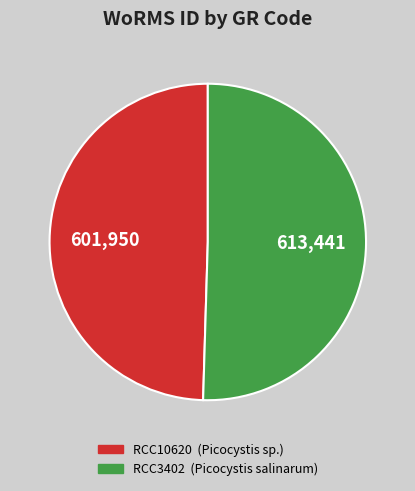

Is the sum of RCC3402 and RCC10620 greater than half?

Yes